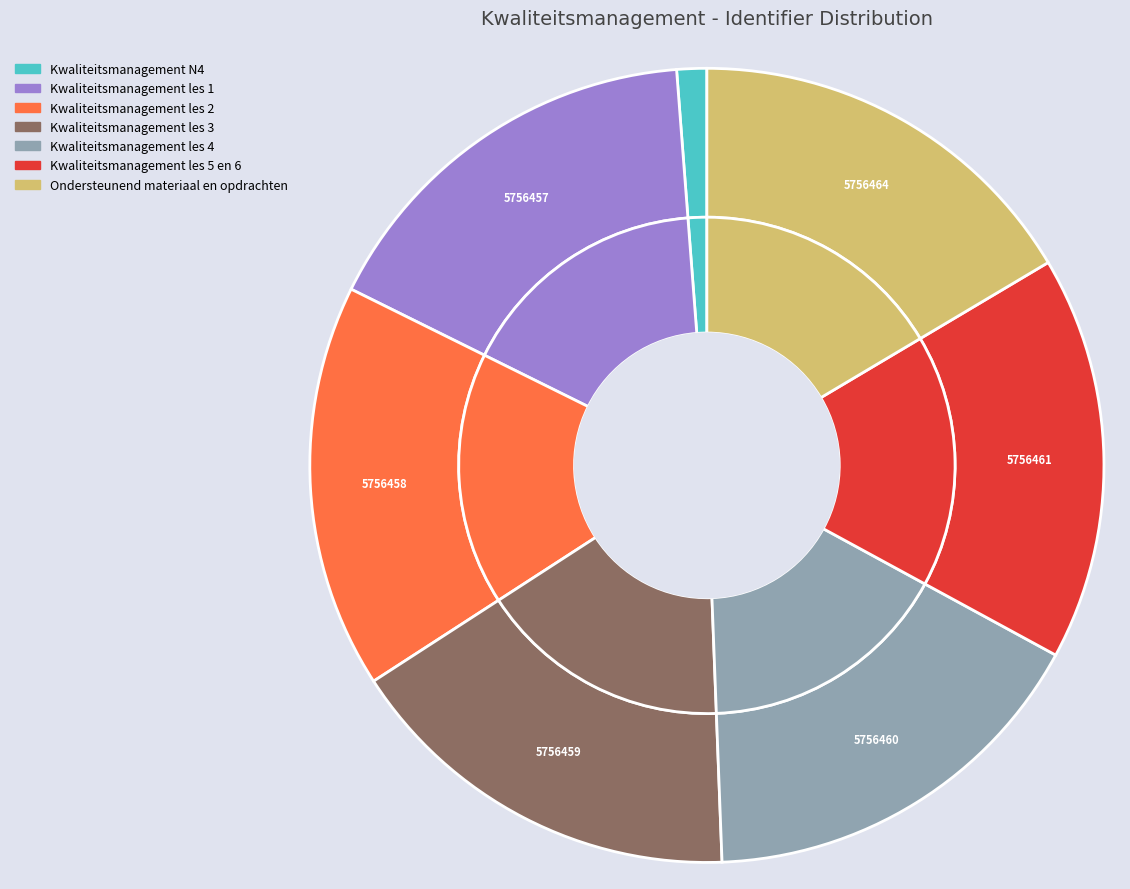

To the nearest percent, what is the combined percentage of Kwaliteitsmanagement les 2 and Kwaliteitsmanagement N4?

17%